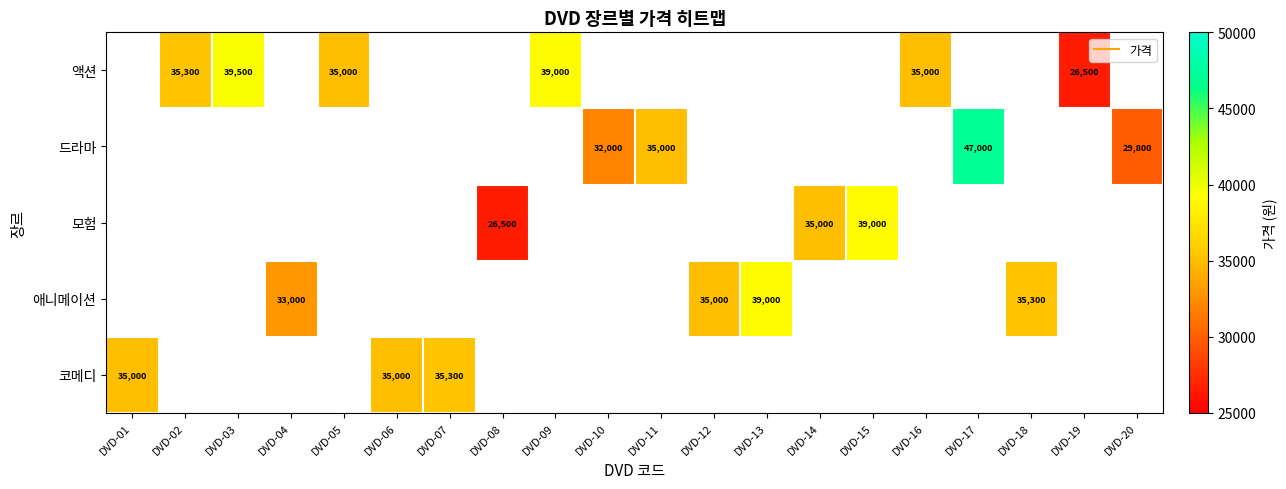

How many categories are shown in the chart?

20